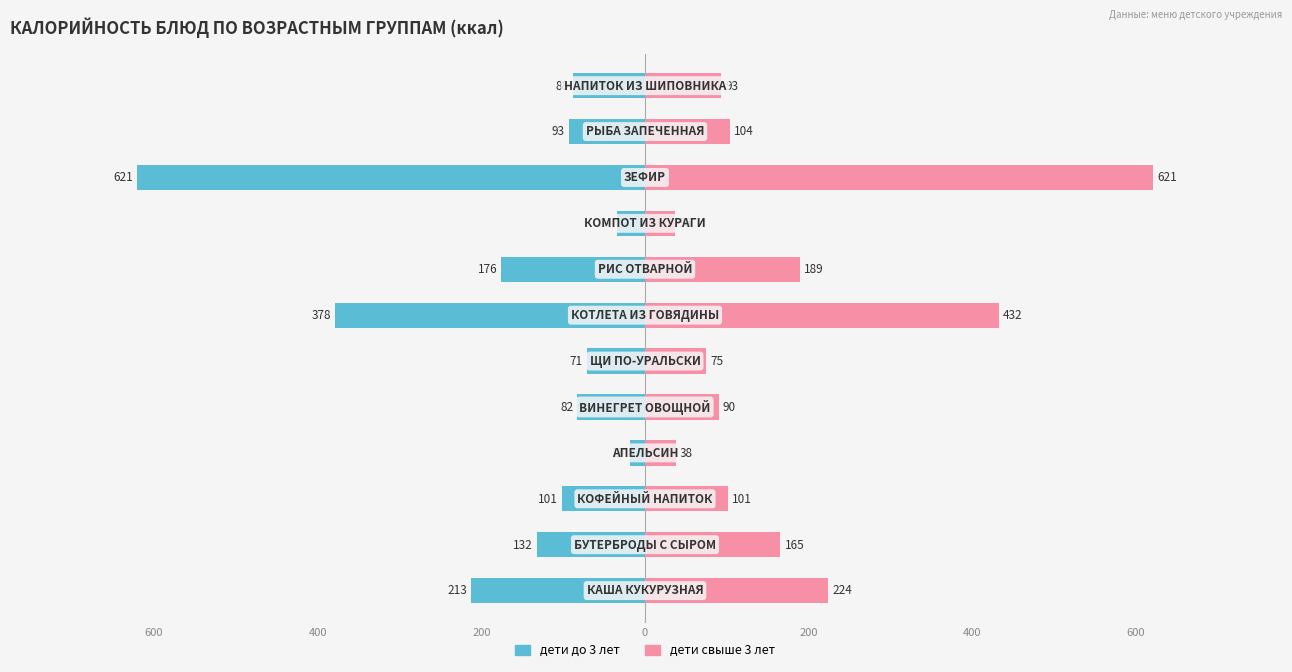

What is the value of the дети до 3 лет bar at the 12th from the left?

-88.3